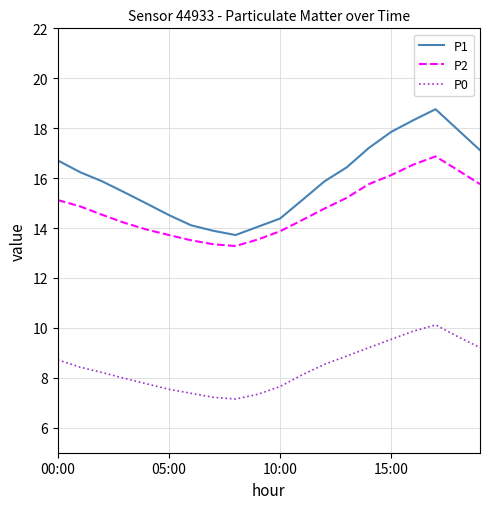

Which series has the largest total across all categories?

P1